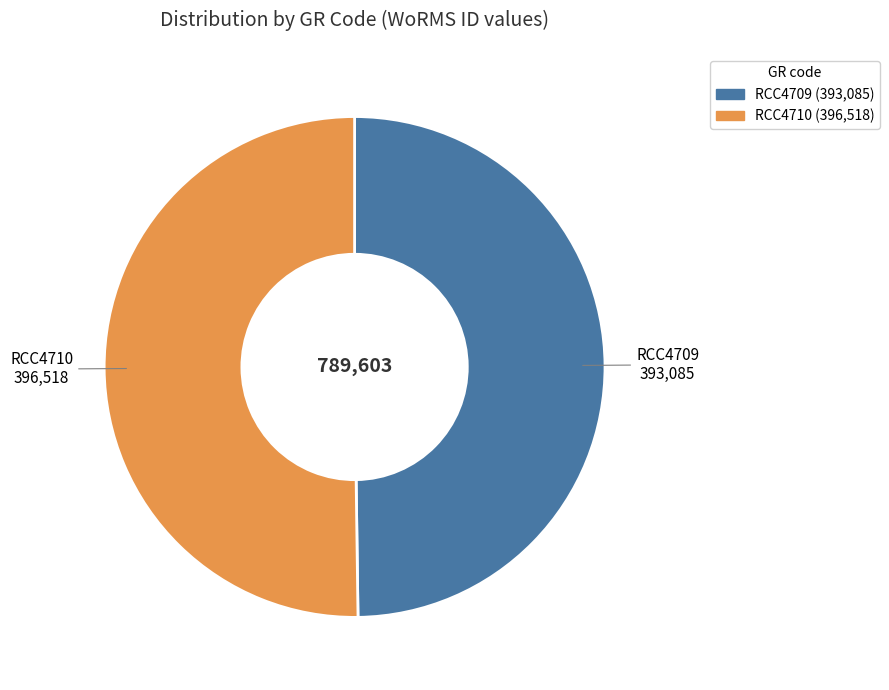

Is the sum of RCC4709 and RCC4710 greater than half?

Yes